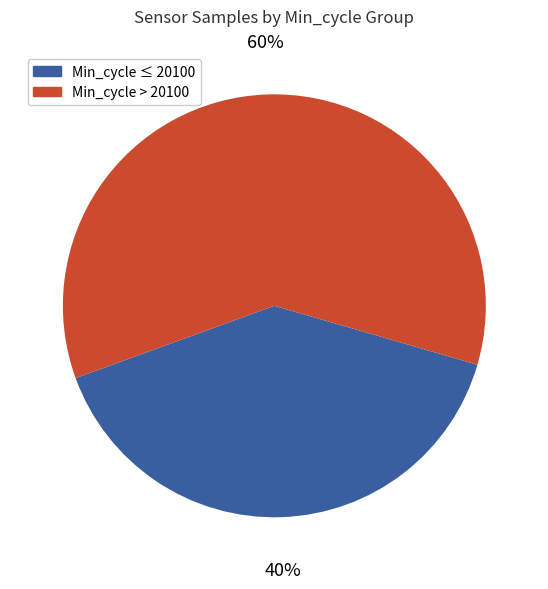

Is there a majority slice in this chart?

Yes